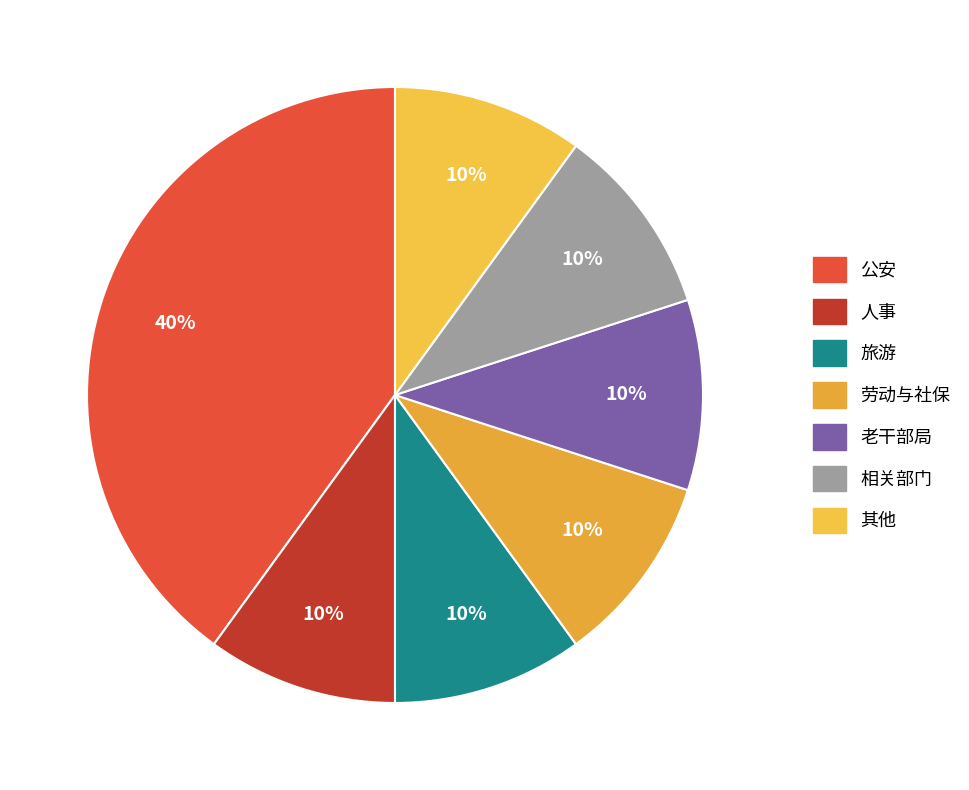

Is there a majority slice in this chart?

No